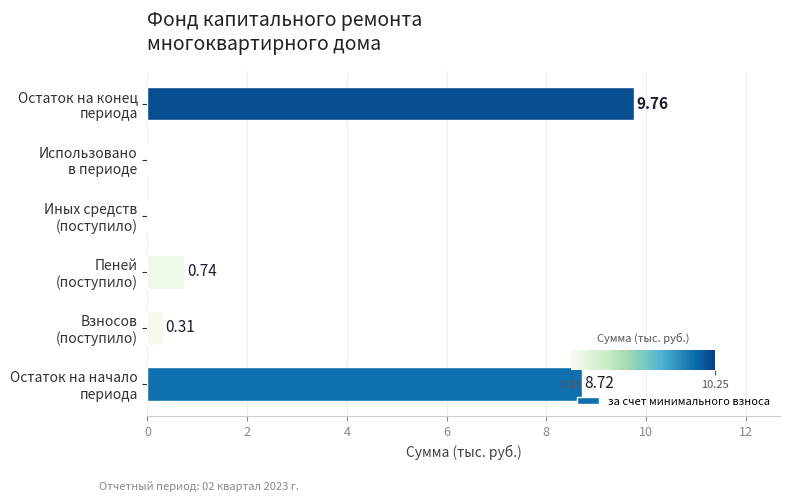

What is the sum of all values?

19.5